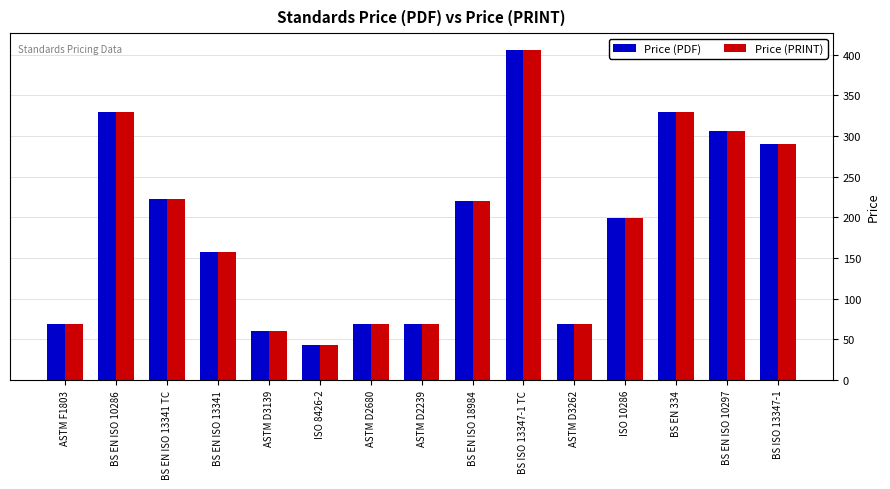

What is the difference between the Price (PDF) values at ASTM D2239 and BS ISO 13347-1?

221